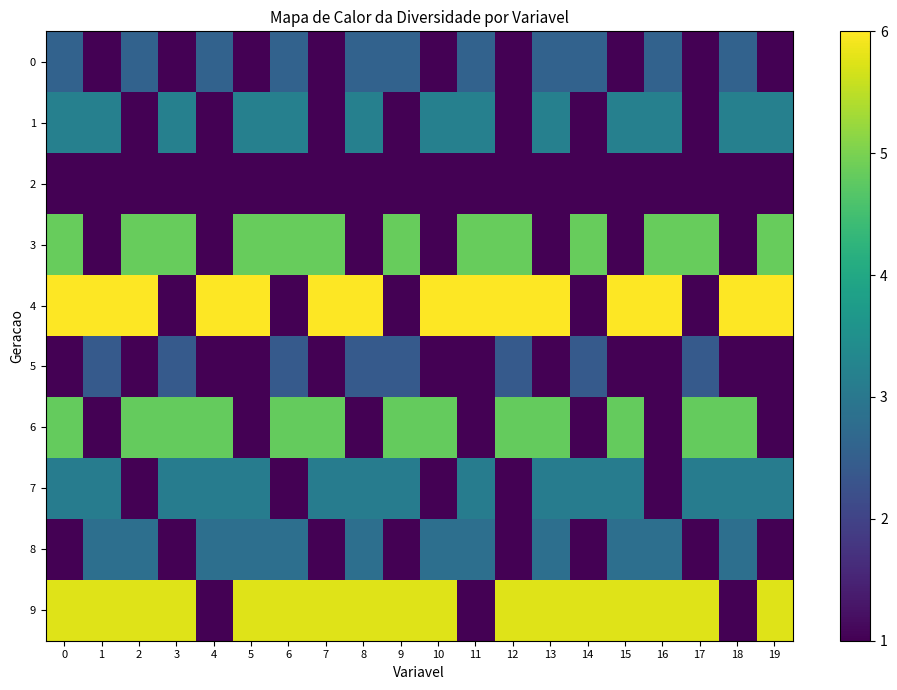

What is the greatest value displayed?

6.0